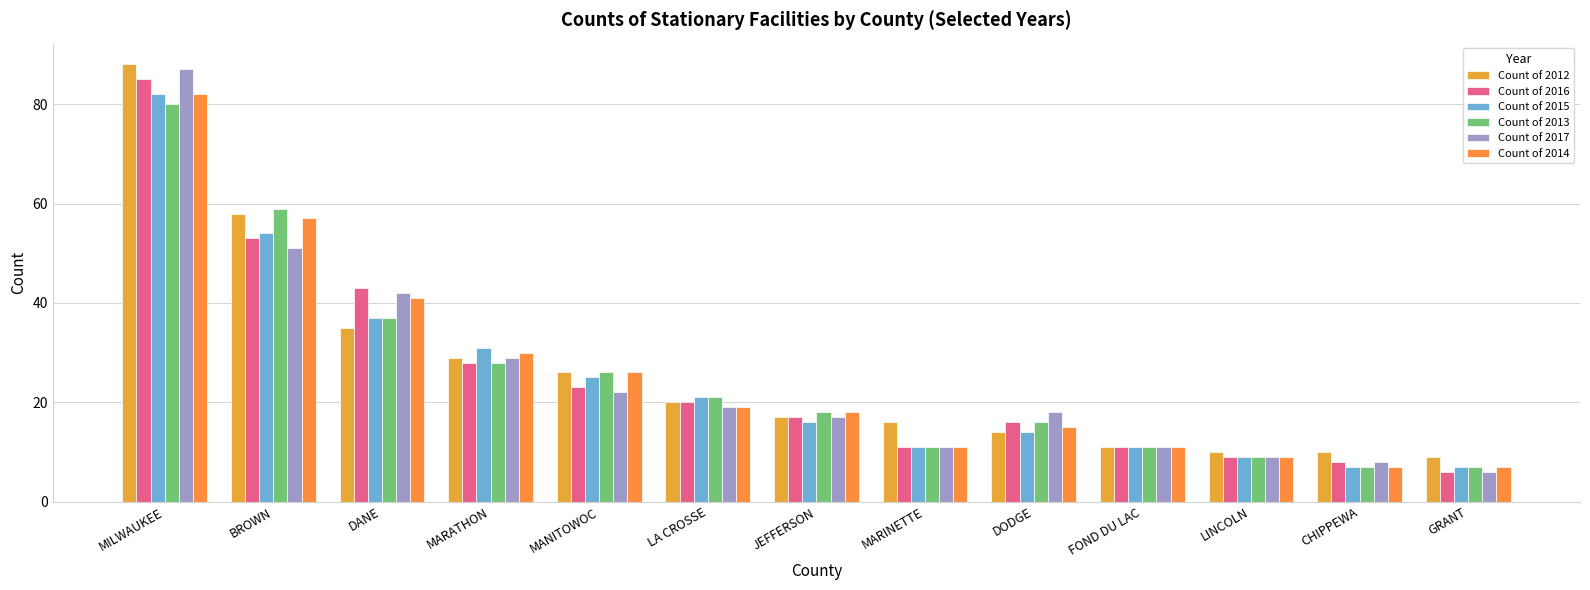

Where does the Count of 2012 series first go above 17?

MILWAUKEE